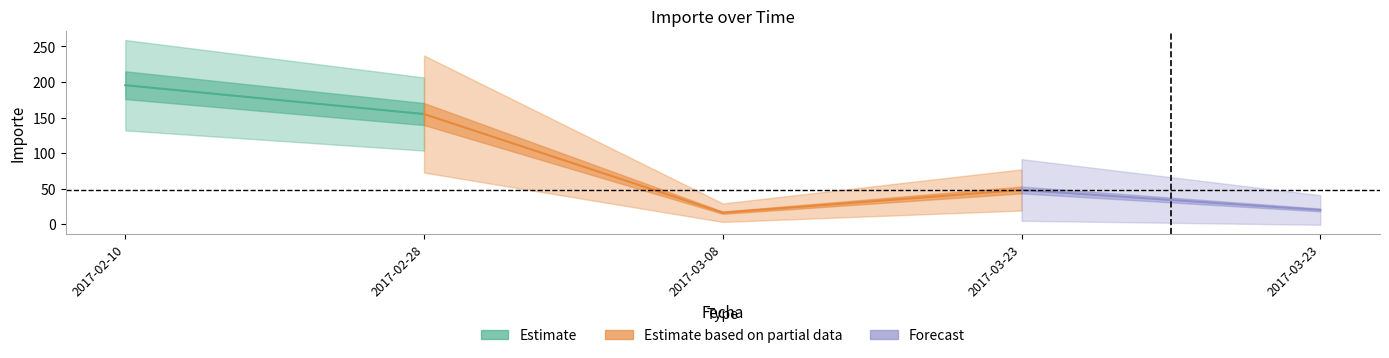

Which has a higher value, 2017-02-10 or 2017-03-08?

2017-02-10